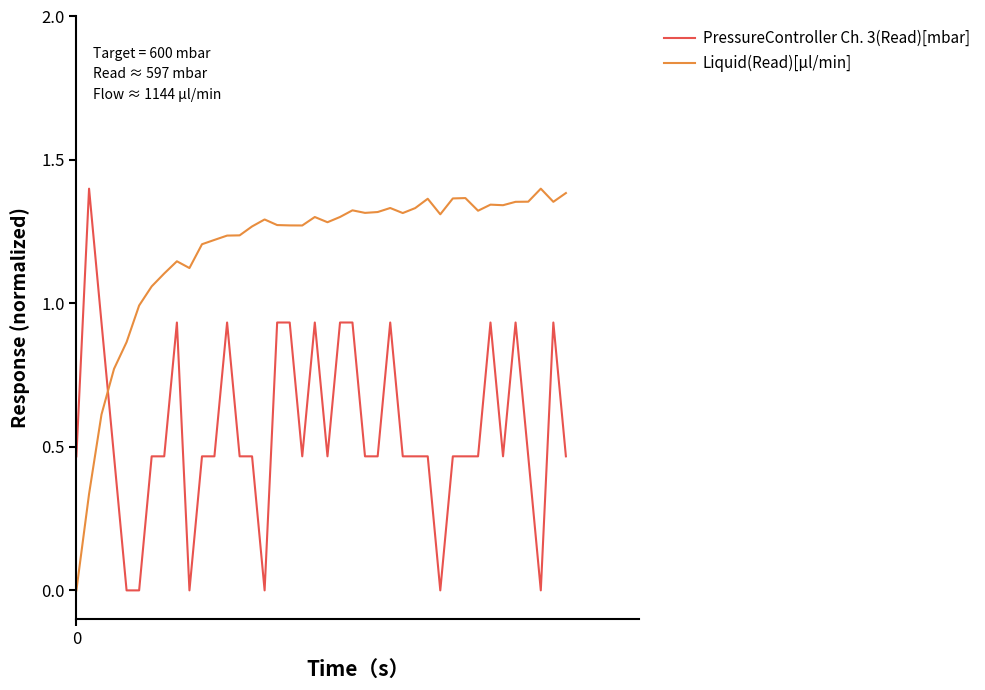

How many lines are shown in the chart?

2